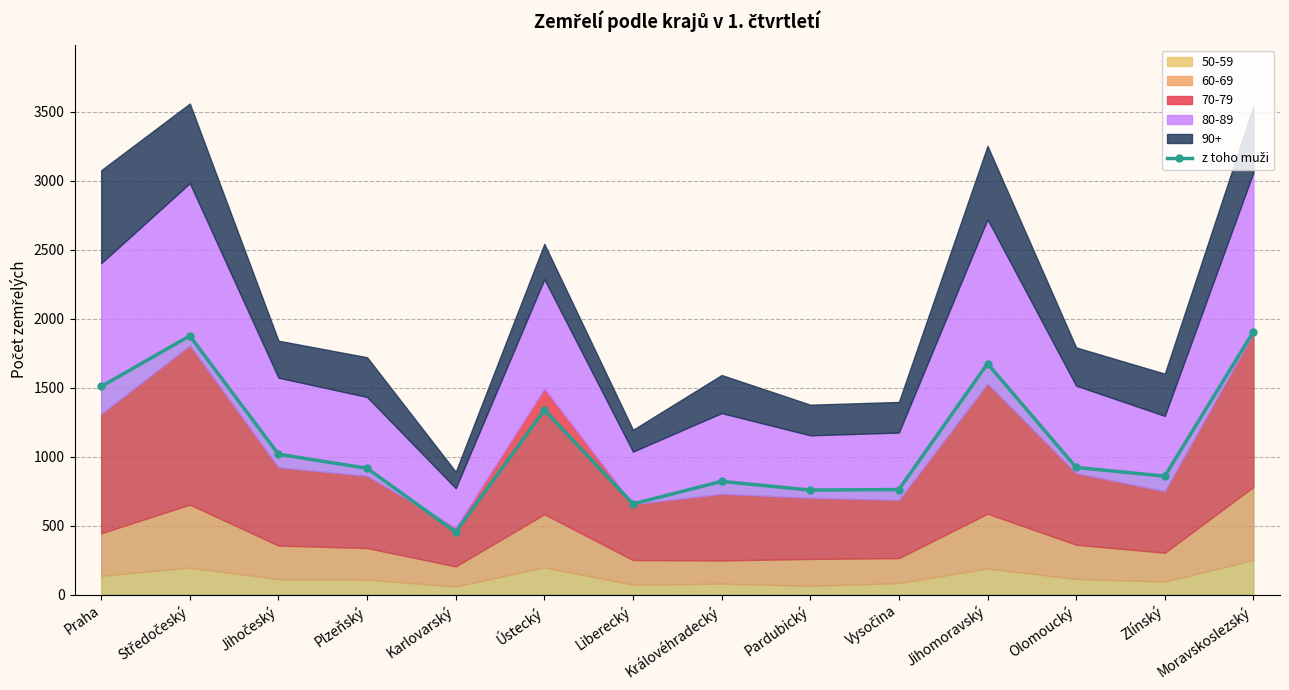

Where is the data nearest to the value 1179?

Ústecký